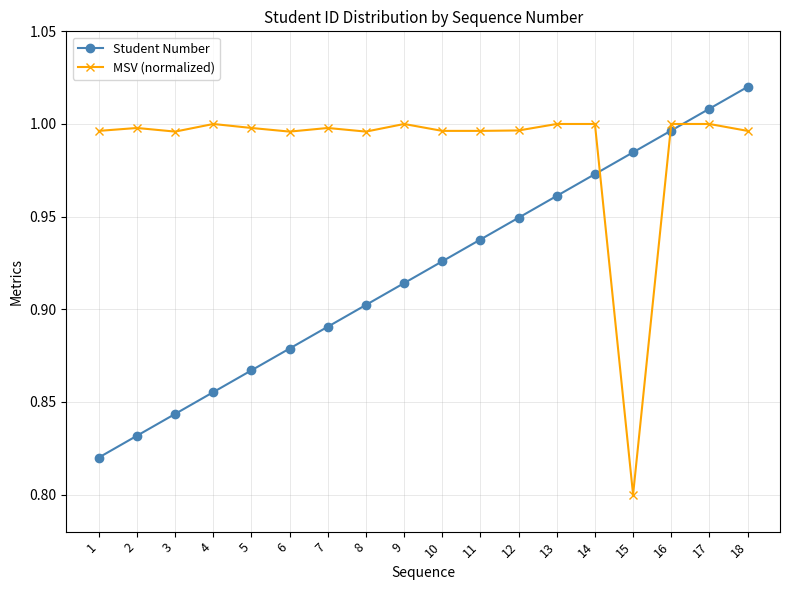

What is the sum of the Student Number values at 4 and 13?

1.8